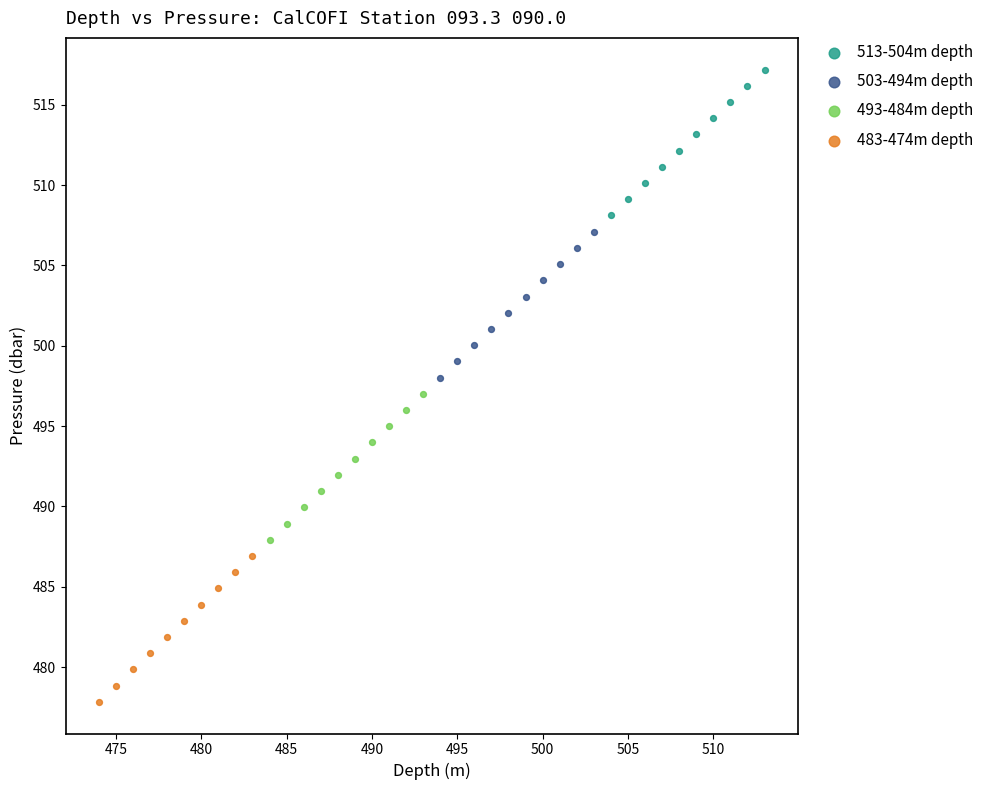

Which series contains the highest Y value?

513-504m depth